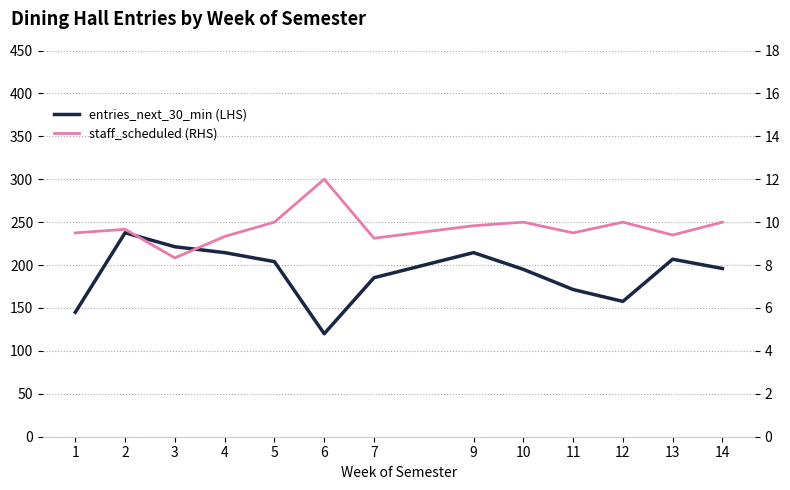

Reading left to right, list all the values displayed in this chart.

entries_next_30_min (LHS): 1=145.0	2=237.7	3=221.3	4=214.5	5=204.0	6=120.0	7=185.2	9=214.5	10=195.0	11=171.5	12=157.7	13=206.8	14=196.0
staff_scheduled (RHS): 1=9.5	2=9.7	3=8.3	4=9.3	5=10.0	6=12.0	7=9.2	9=9.8	10=10.0	11=9.5	12=10.0	13=9.4	14=10.0